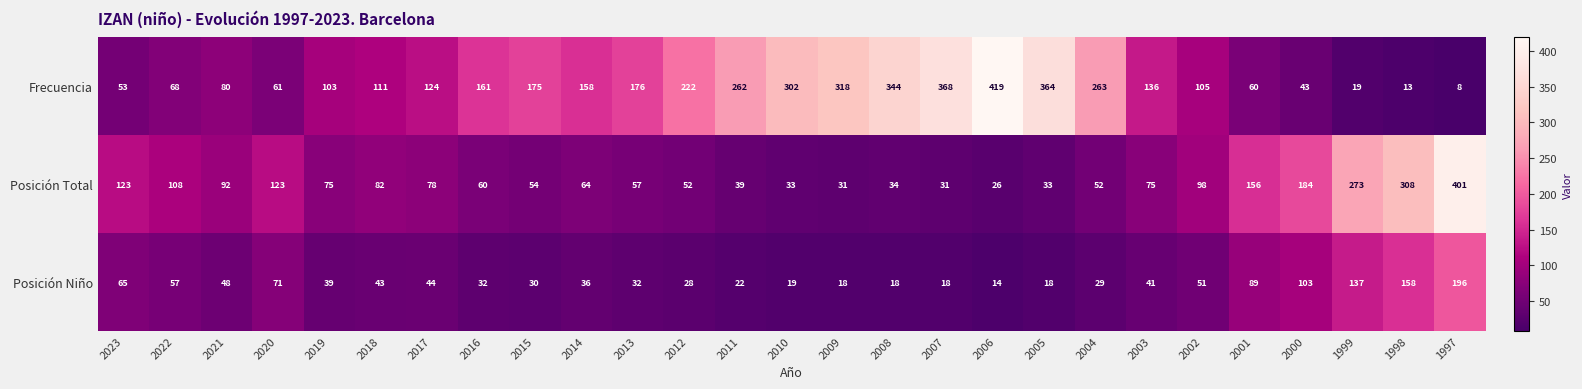

What value does the Posición Total series have at 2010, to the nearest 10?

30